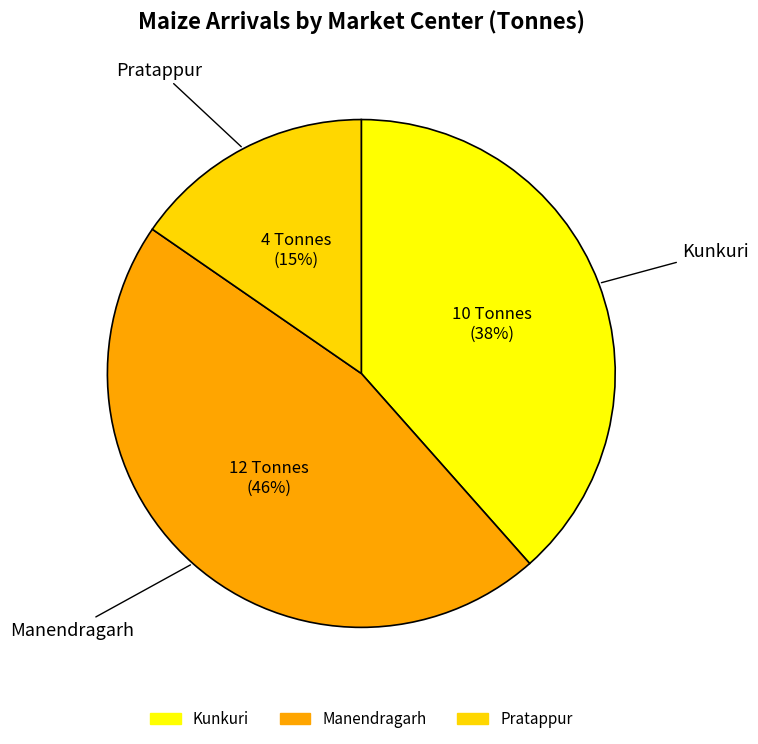

Is there a majority slice in this chart?

No